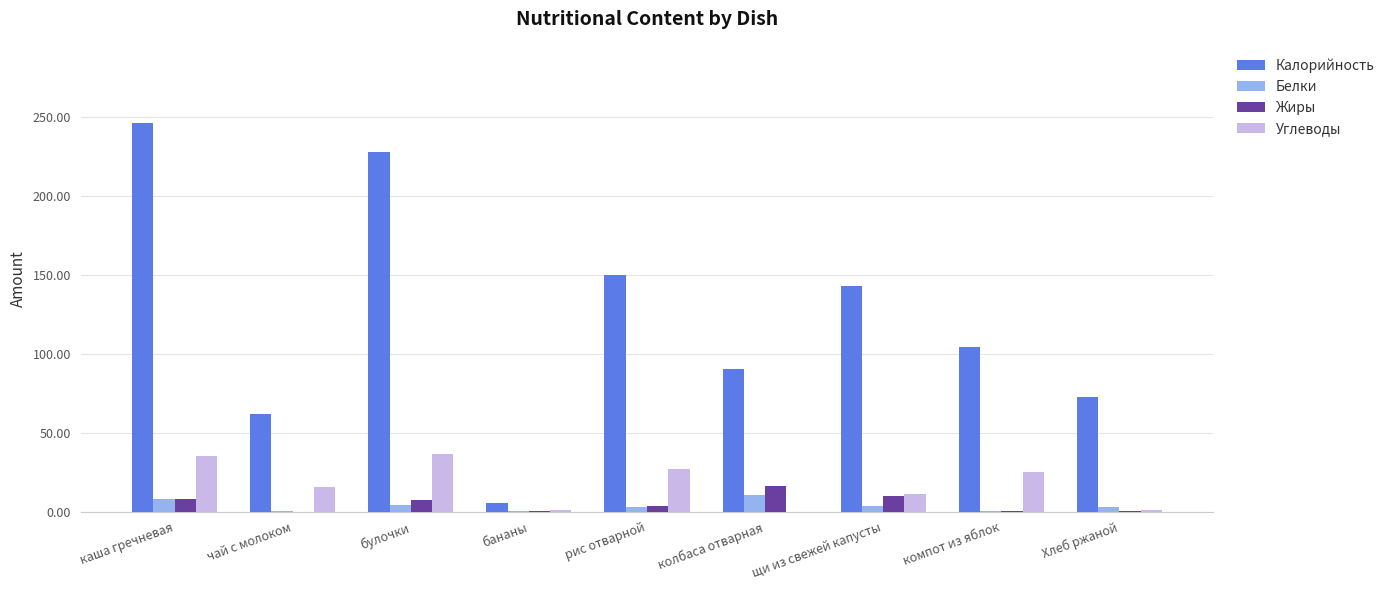

The value of Калорийность at Хлеб ржаной is 72.4. True or false?

True